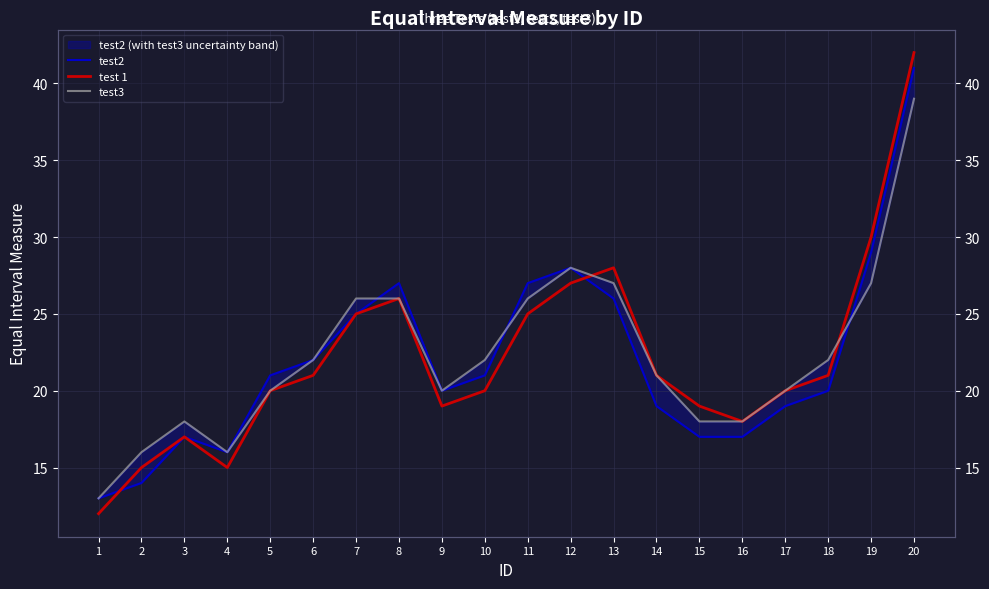

At which category does test2 reach its first local peak?

3